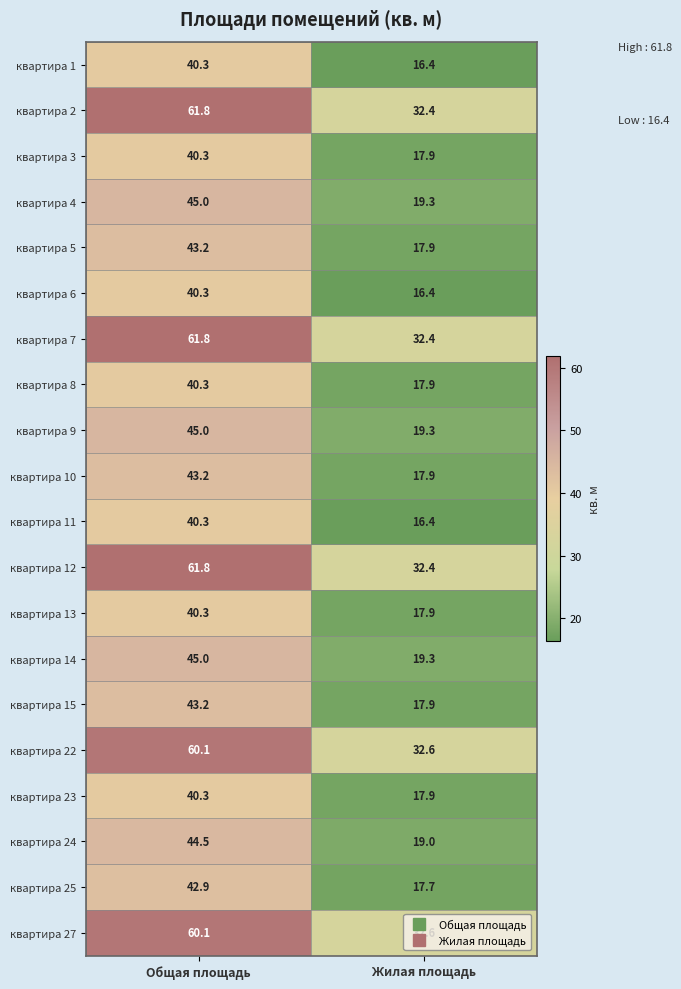

The квартира 25 series shows 17.7 at Жилая площадь. True or false?

True